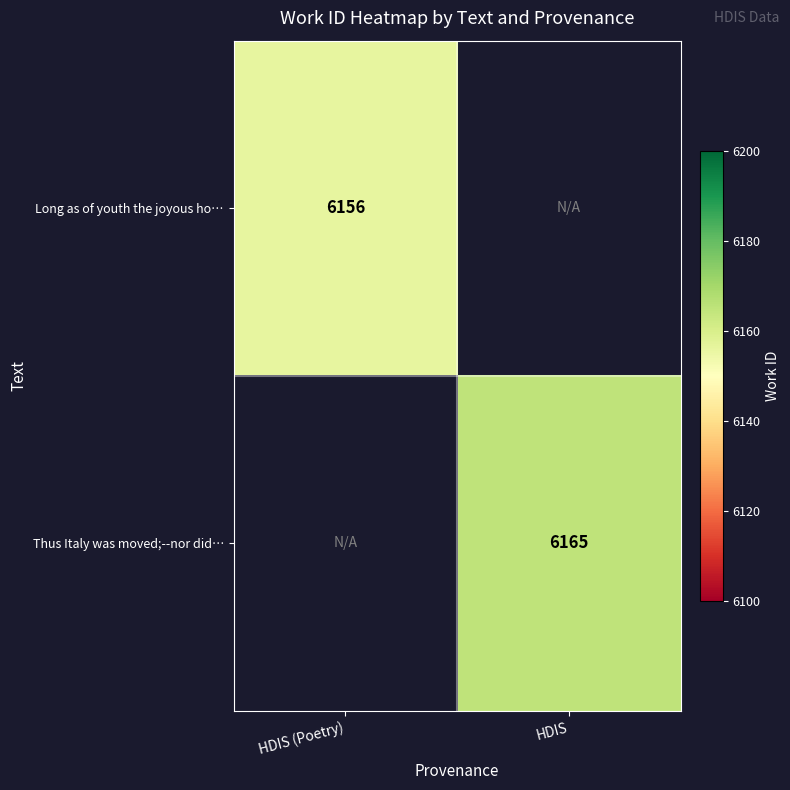

Is it true that Thus Italy was moved;--nor did… equals 8994 at HDIS?

False